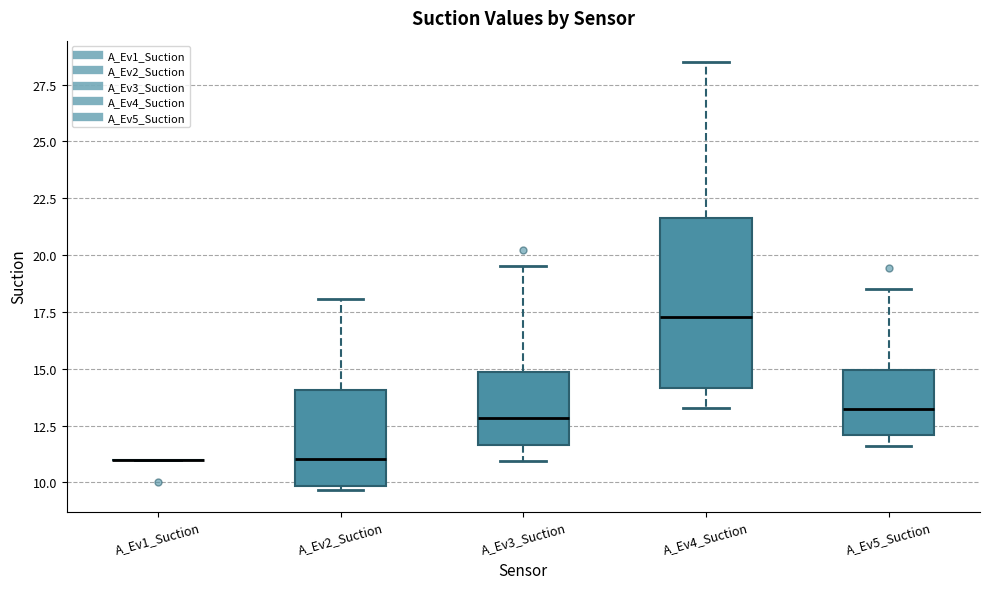

Where is the upper edge of the box for A_Ev4_Suction on the y-axis? The values are not printed on the chart, so give them approximately, as read against the axis.

21.5